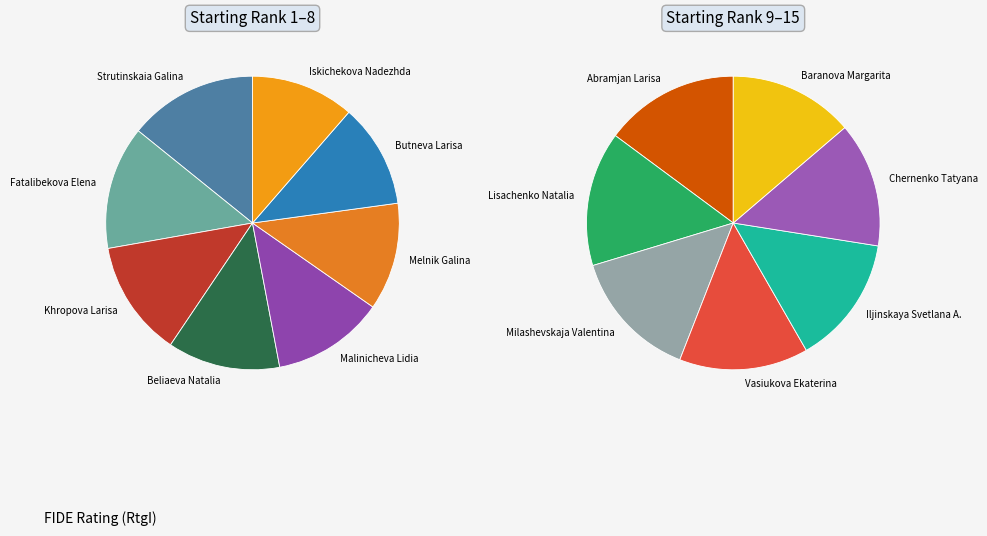

Rank the categories by value from lowest to highest.

Baranova Margarita, Chernenko Tatyana, Iljinskaya Svetlana A., Vasiukova Ekaterina, Milashevskaja Valentina, Lisachenko Natalia, Abramjan Larisa, Iskichekova Nadezhda, Butneva Larisa, Melnik Galina, Malinicheva Lidia, Beliaeva Natalia, Khropova Larisa, Fatalibekova Elena, Strutinskaia Galina